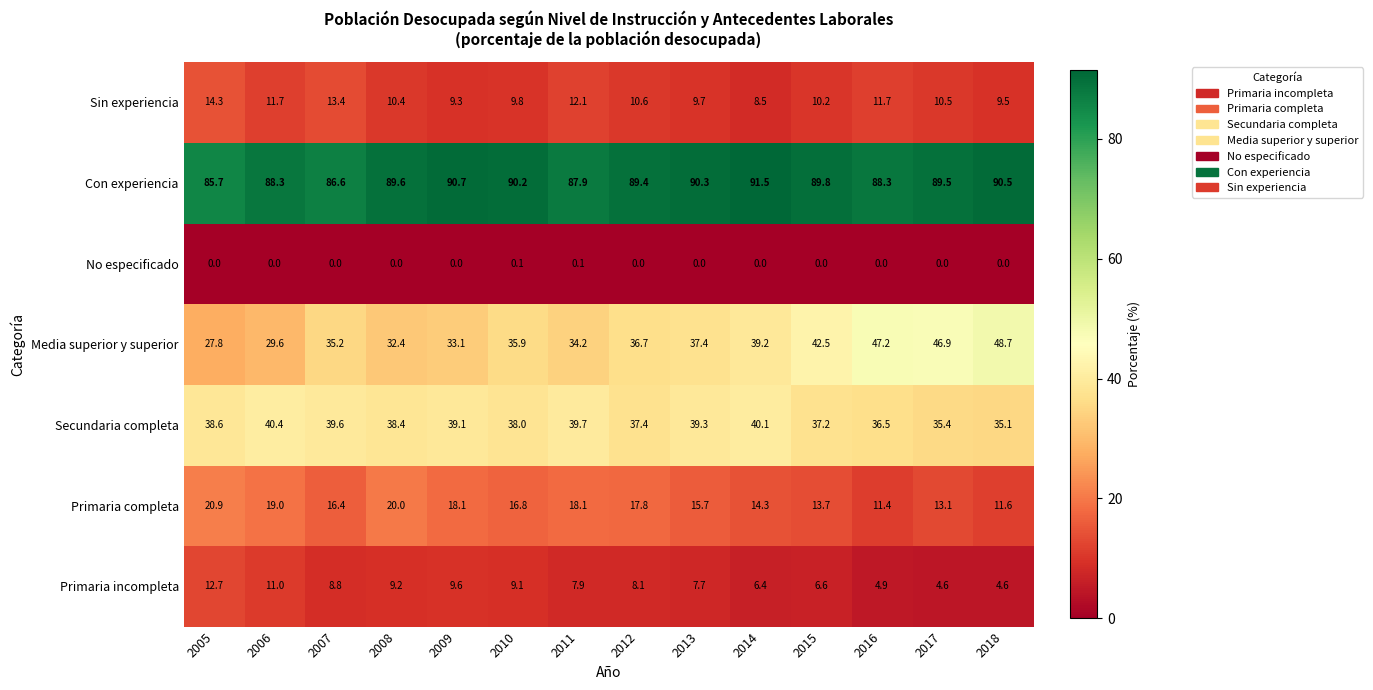

Rank the series by their maximum value, from lowest to highest.

No especificado, Primaria incompleta, Sin experiencia, Primaria completa, Secundaria completa, Media superior y superior, Con experiencia